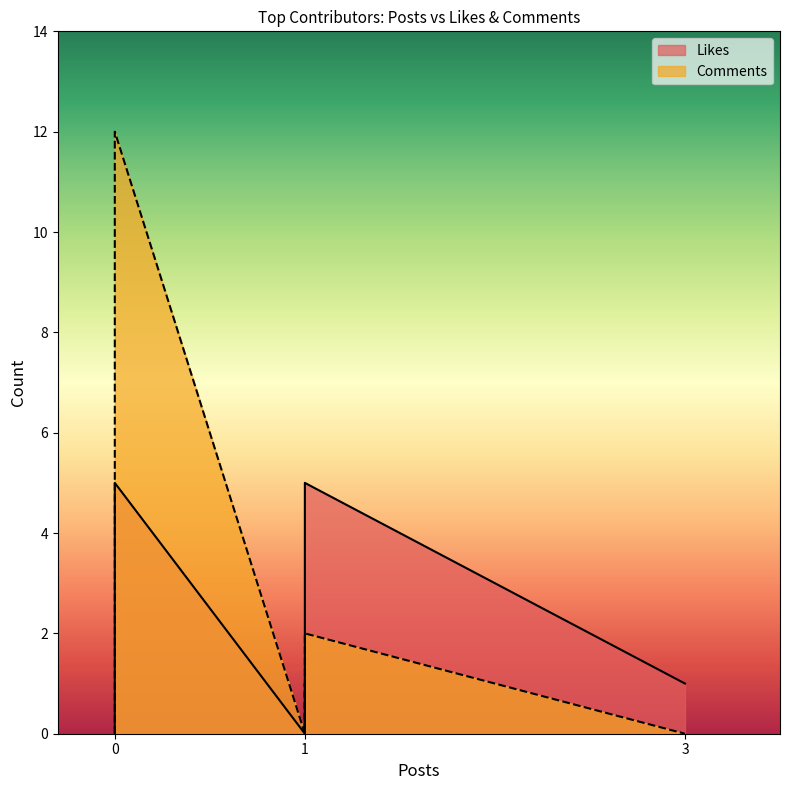

Which series has the largest total across all categories?

Comments